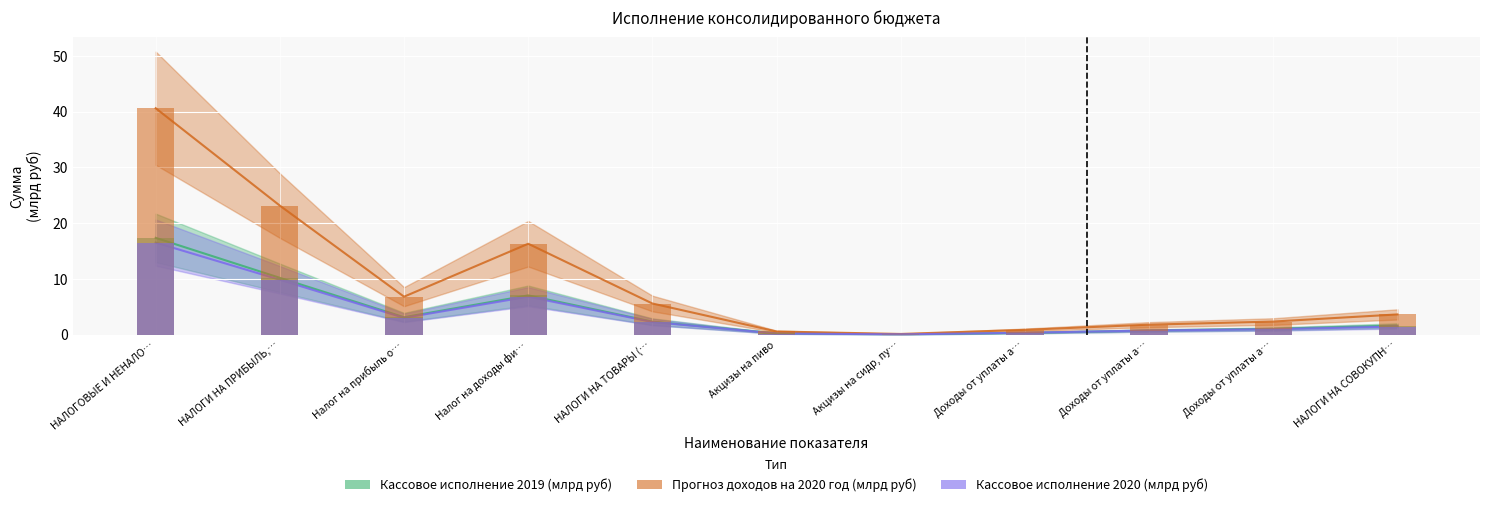

Is the value of Прогноз доходов на 2020 год (млрд руб) at НАЛОГОВЫЕ И НЕНАЛО… greater than the value of Кассовое исполнение 2020 (млрд руб) at Налог на доходы фи…?

Yes